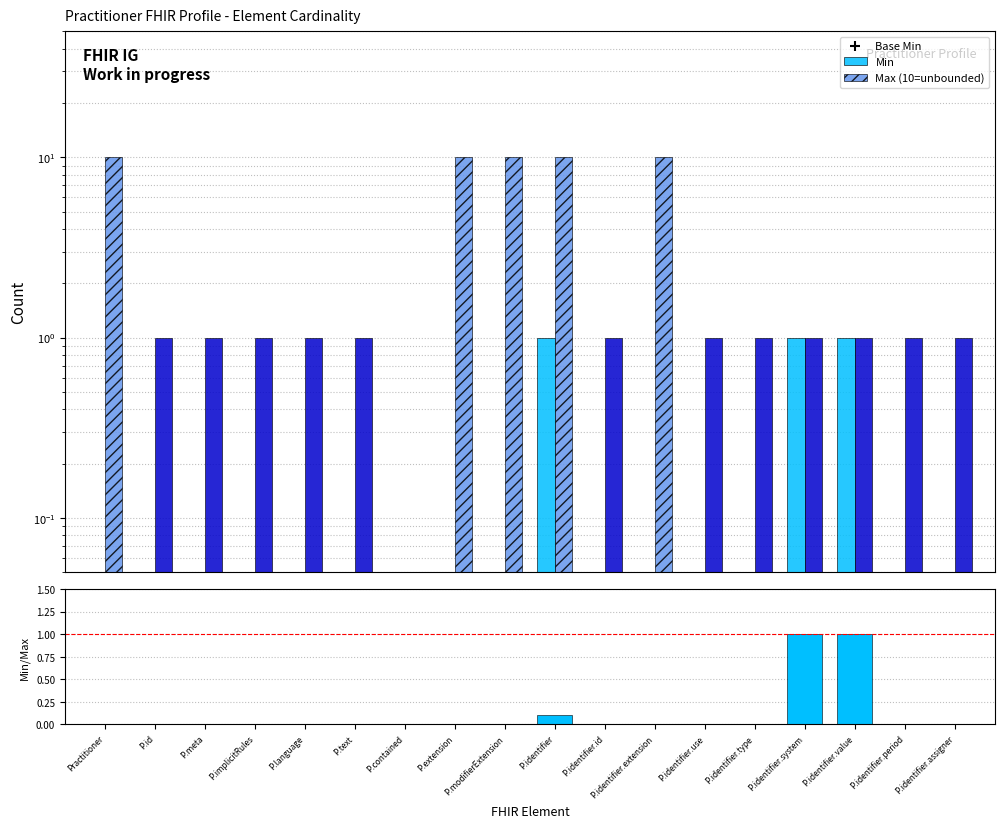

What is the total value across all series at Practitioner?

10.0